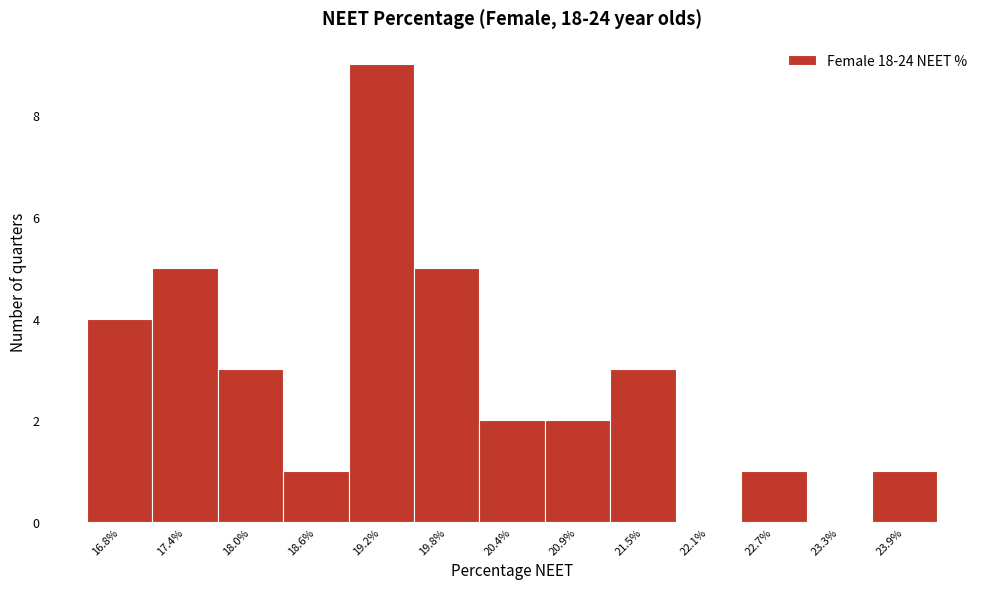

Reading right to left, extract all data points from this chart.

23.9%=1	23.3%=0	22.7%=1	22.1%=0	21.5%=3	20.9%=2	20.4%=2	19.8%=5	19.2%=9	18.6%=1	18.0%=3	17.4%=5	16.8%=4